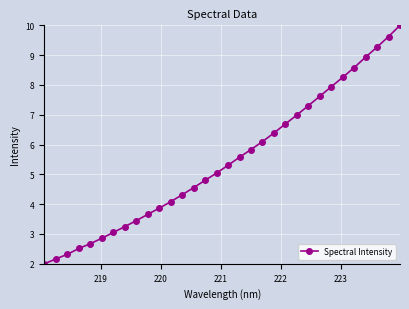

What is the difference between the maximum and second lowest values?

7.8